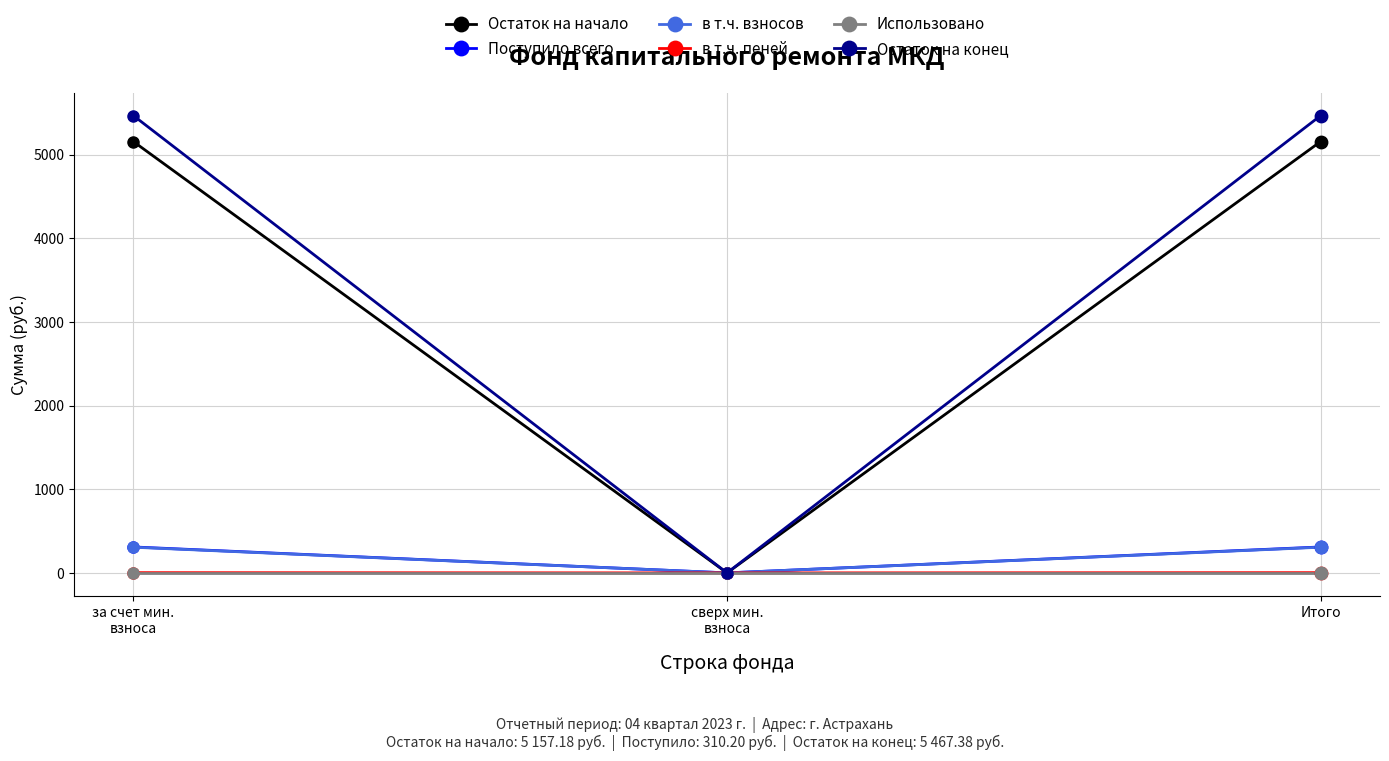

Which series has the widest spread of values?

Остаток на конец